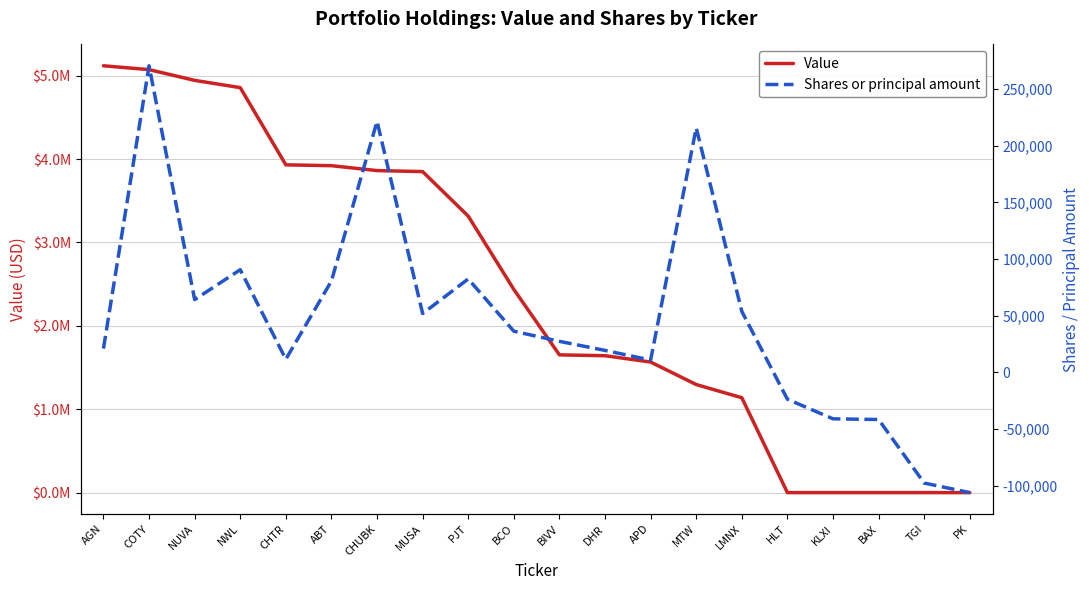

What are all the series names shown in the legend?

Value, Shares or principal amount